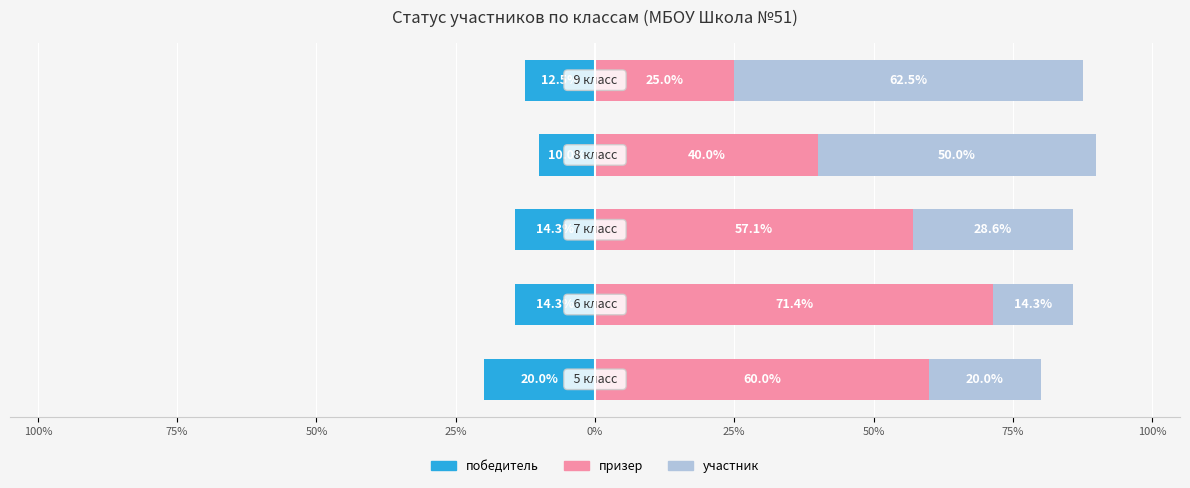

What is the value of the призер bar at the 3rd from the left?

57.1